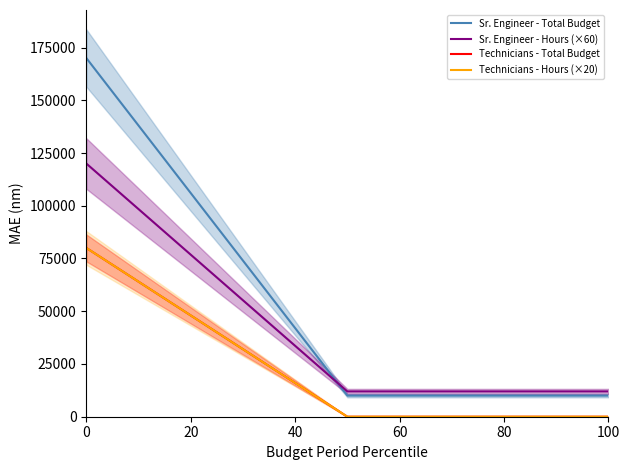

How many lines are shown in the chart?

4